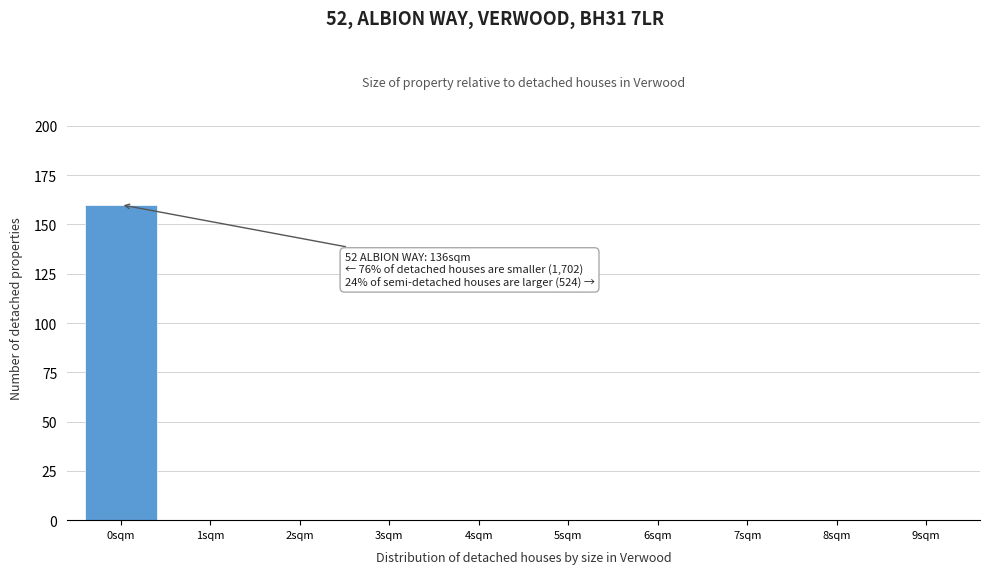

Reading left to right, what are all the values shown in this chart?

0sqm=160	1sqm=0	2sqm=0	3sqm=0	4sqm=0	5sqm=0	6sqm=0	7sqm=0	8sqm=0	9sqm=0